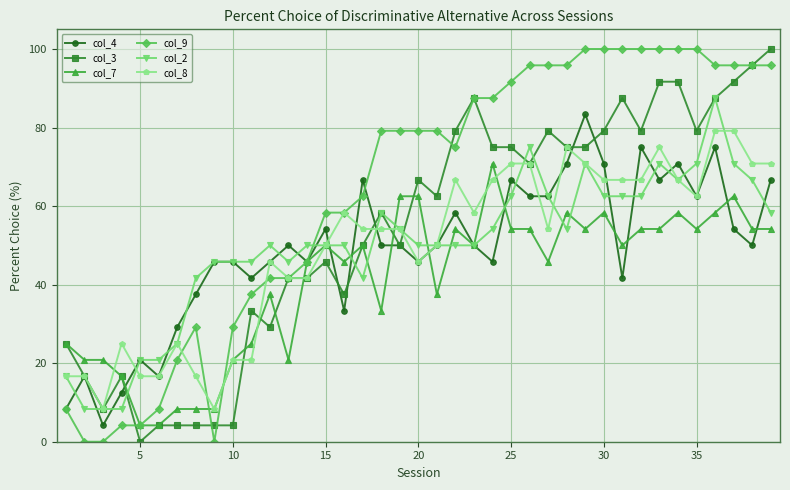

What is the maximum value for col_4?

83.3